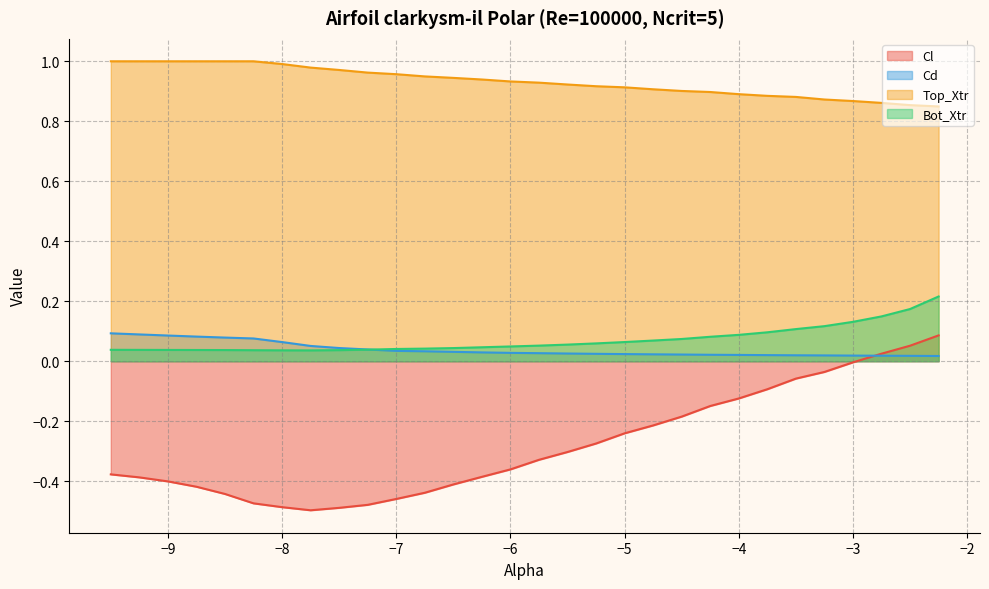

What is the difference between the Cl values at -3.0 and -2.5?

0.1